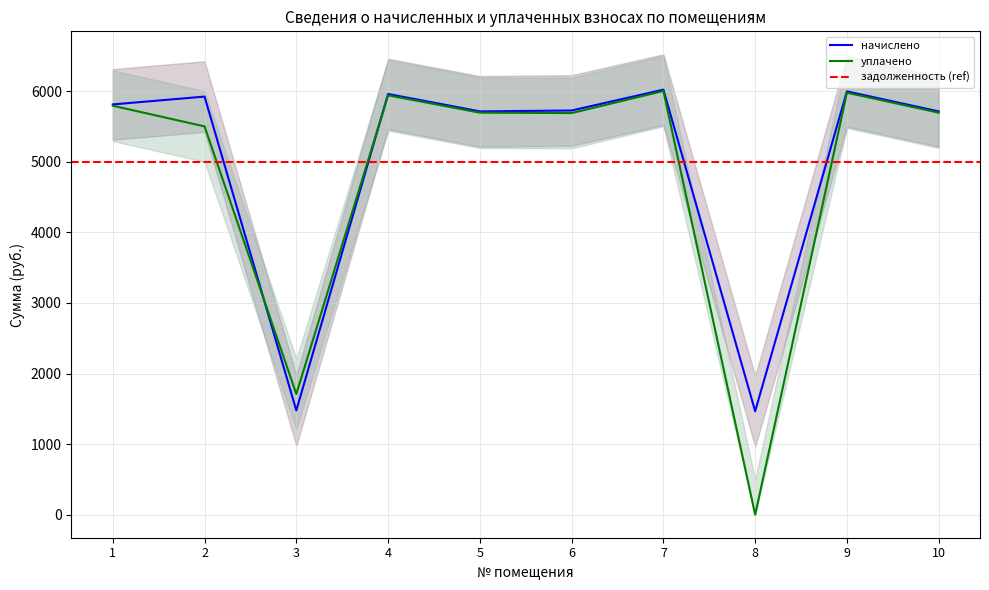

How many lines are shown in the chart?

2